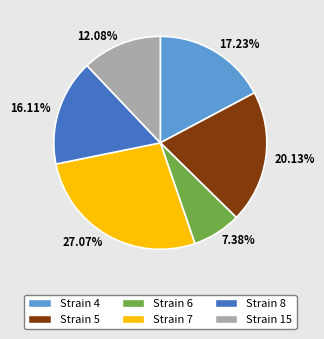

Does any single category account for the majority?

No